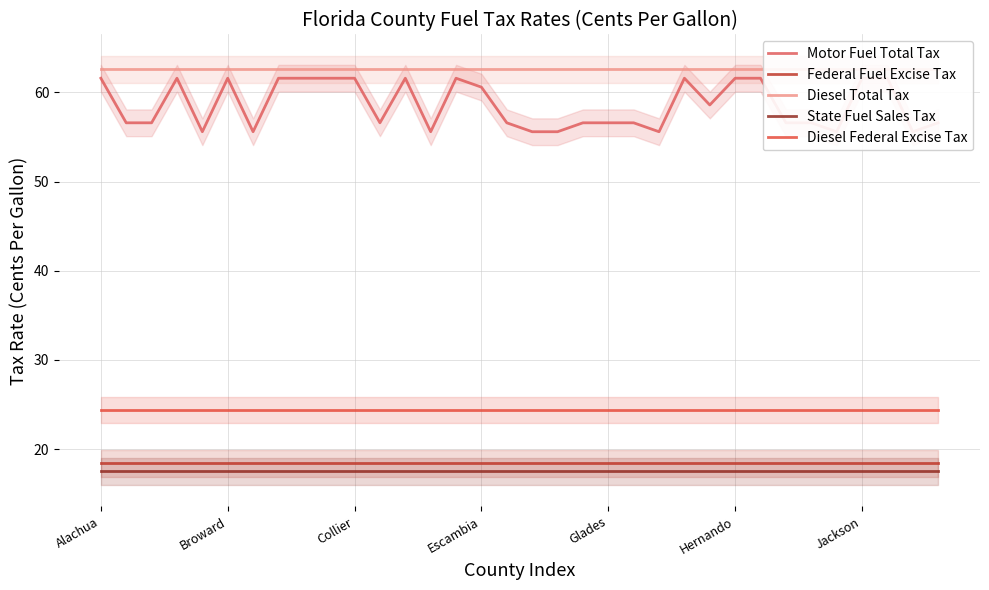

Read the State Fuel Sales Tax value at 18.

17.5